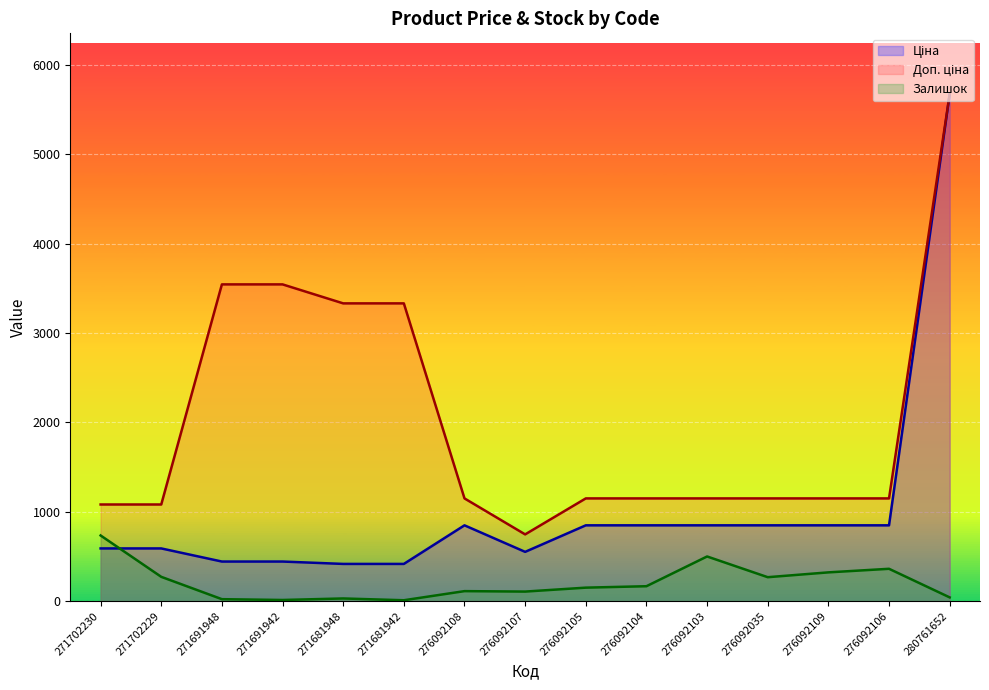

What is the maximum value for Залишок?

735.0